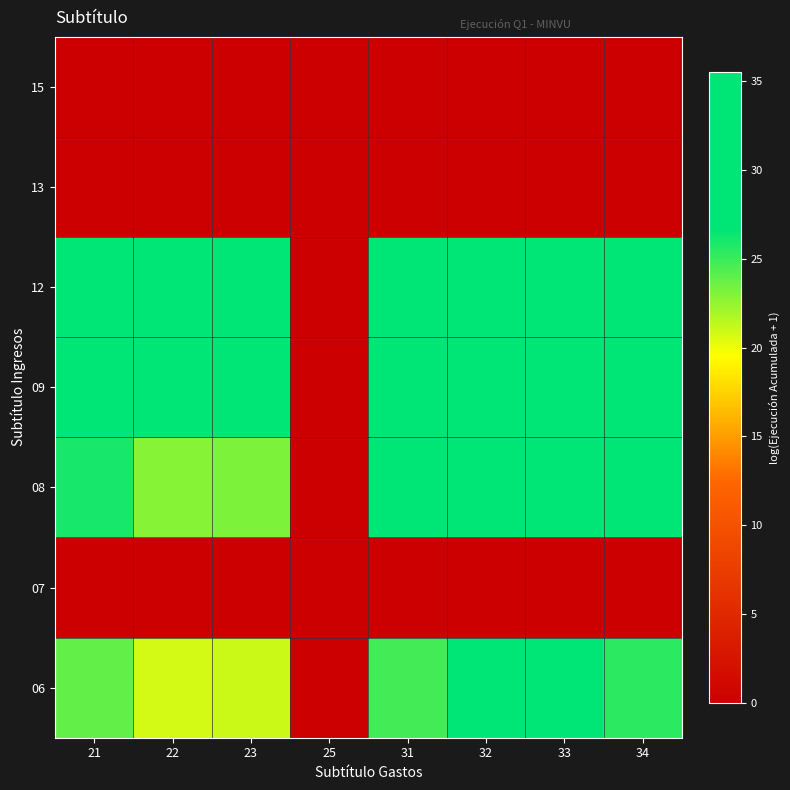

How many series are shown in this chart?

7